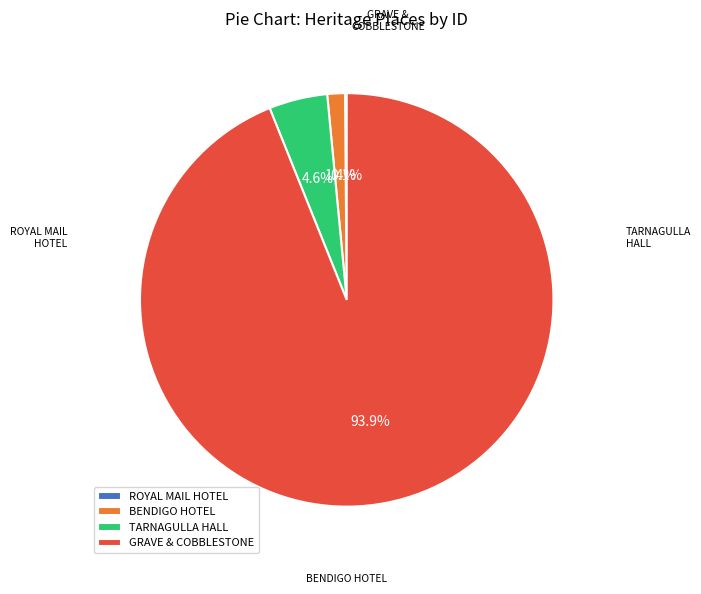

Combined, what portion of the pie is BENDIGO HOTEL and TARNAGULLA HALL?

6.0%